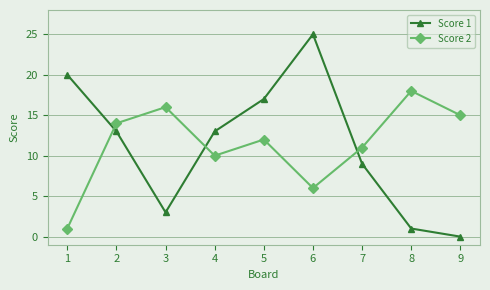

Which series has the largest range (max minus min)?

Score 1